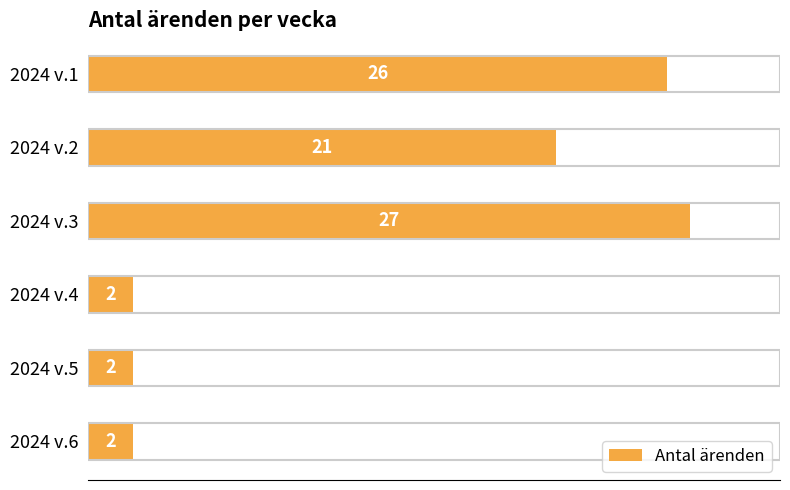

The value at 2024 v.4 is 2. True or false?

True